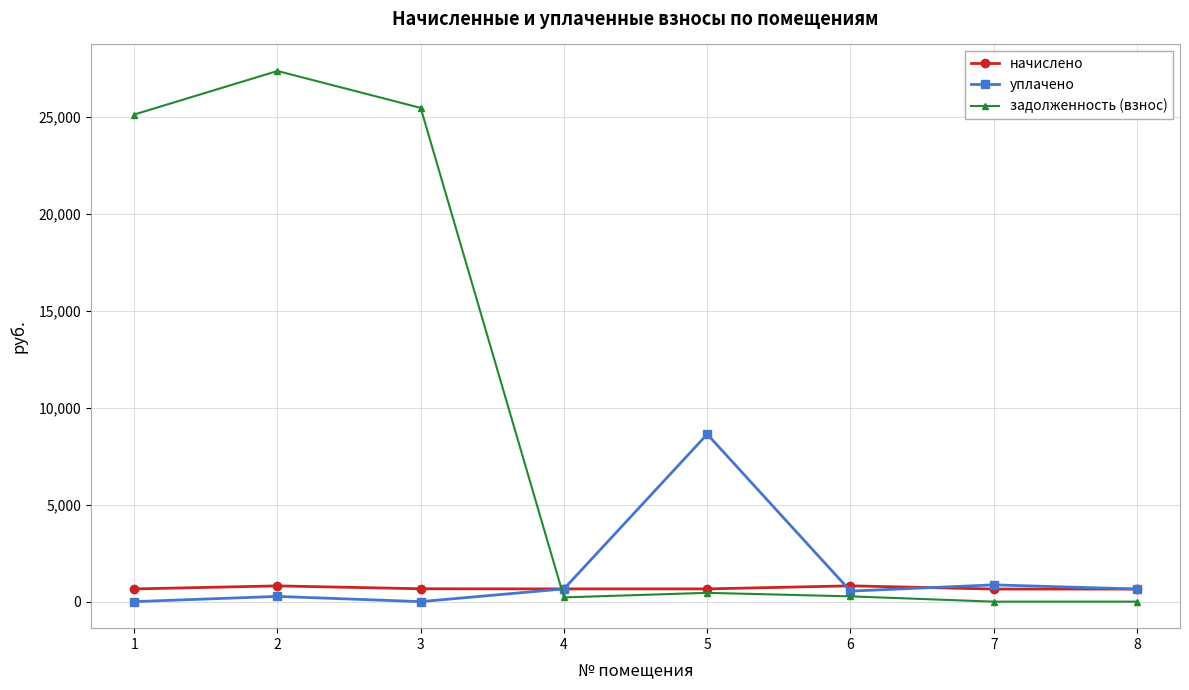

Where does the уплачено series first go above 648?

4